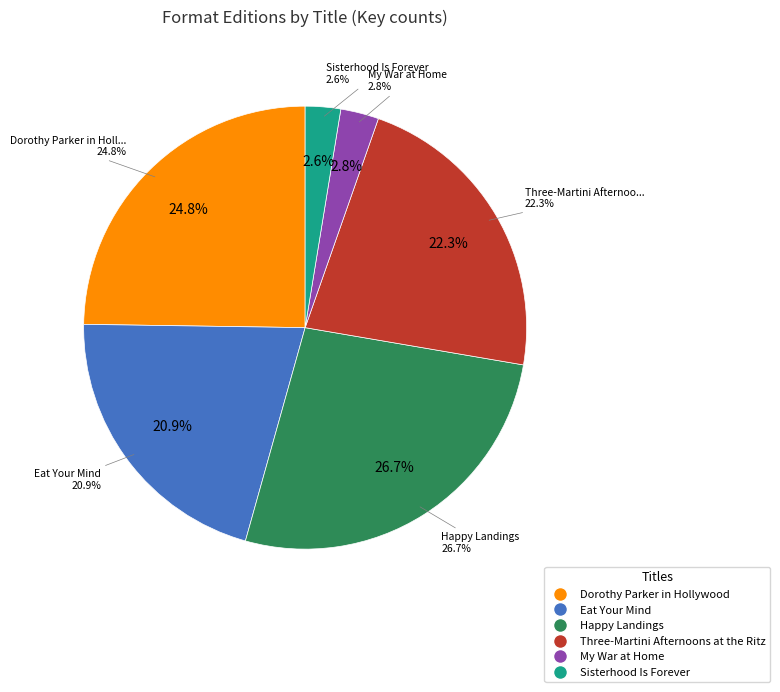

To the nearest percent, what portion does Dorothy Parker in Hollywood represent?

25%